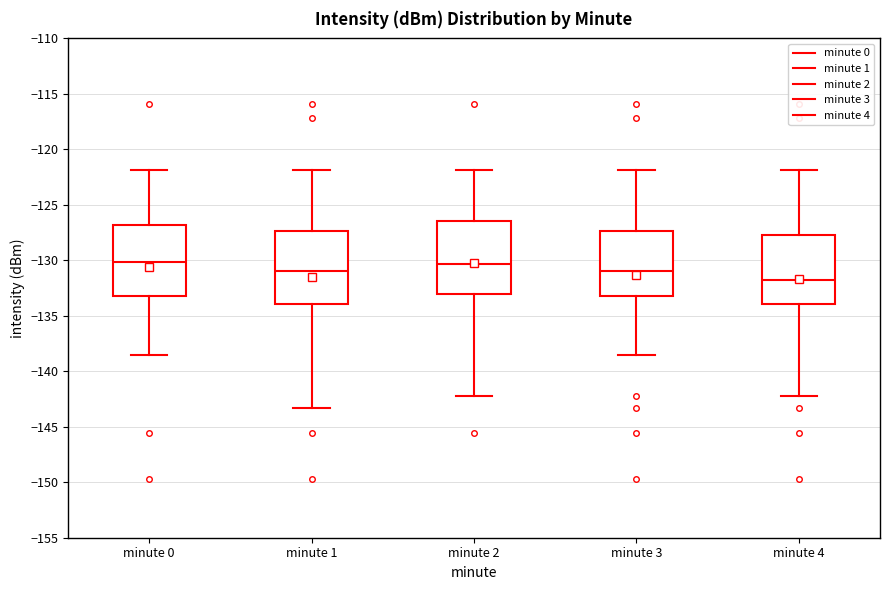

Reading left to right, read every box against the y-axis: the position of its median line, the range the box covers, and the ends of its whiskers. The values are not printed on the chart, so give them approximately, as read against the axis.

minute 0: median -130.0, box -133.0 to -127.0, whiskers -138.5 to -122.0
minute 1: median -131.0, box -134.0 to -127.5, whiskers -143.5 to -122.0
minute 2: median -130.5, box -133.0 to -126.5, whiskers -142.5 to -122.0
minute 3: median -131.0, box -133.0 to -127.5, whiskers -138.5 to -122.0
minute 4: median -132.0, box -134.0 to -127.5, whiskers -142.5 to -122.0